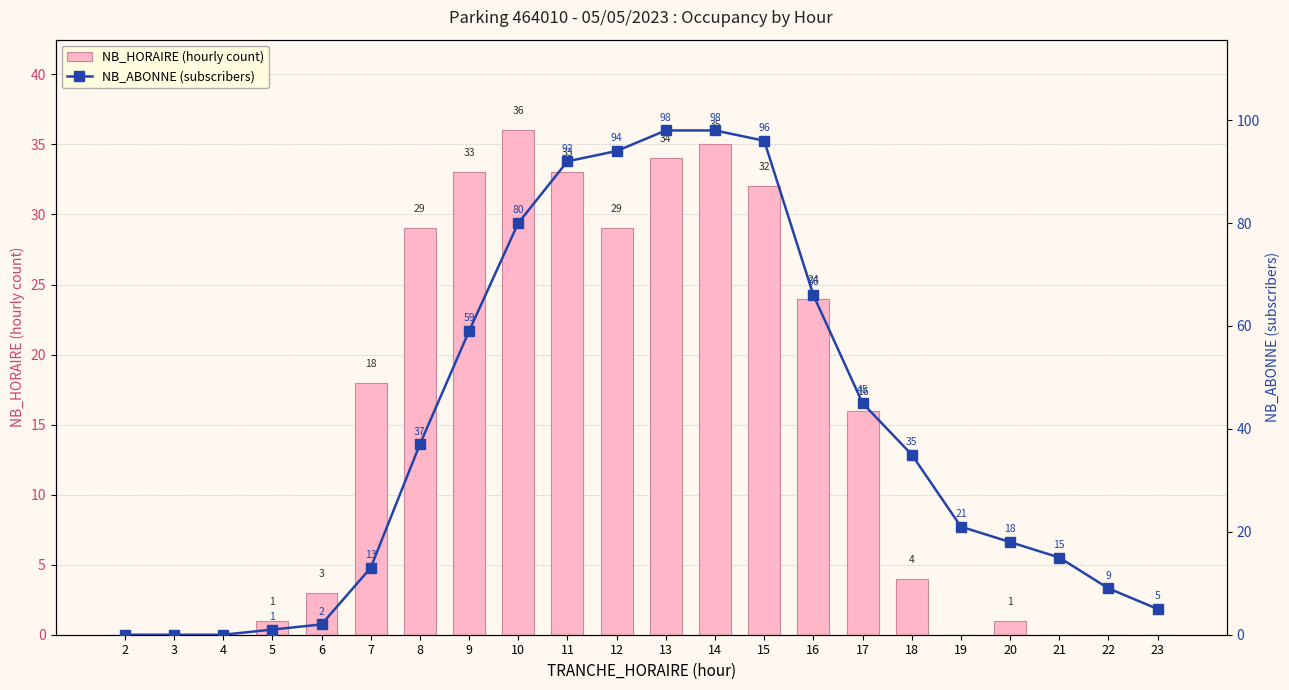

What are all the series names shown in the legend?

NB_HORAIRE (hourly count), NB_ABONNE (subscribers)